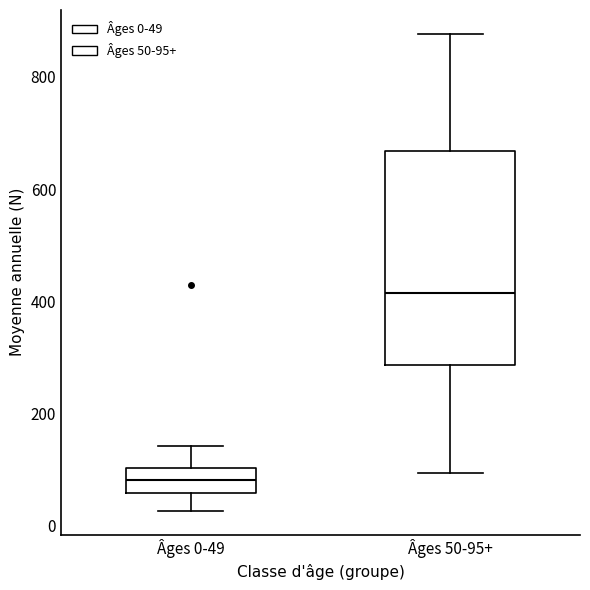

Reading left to right, read every box against the y-axis: the position of its median line, the range the box covers, and the ends of its whiskers. The values are not printed on the chart, so give them approximately, as read against the axis.

Âges 0-49: median 80, box 60 to 100, whiskers 20 to 140
Âges 50-95+: median 420, box 280 to 660, whiskers 100 to 880